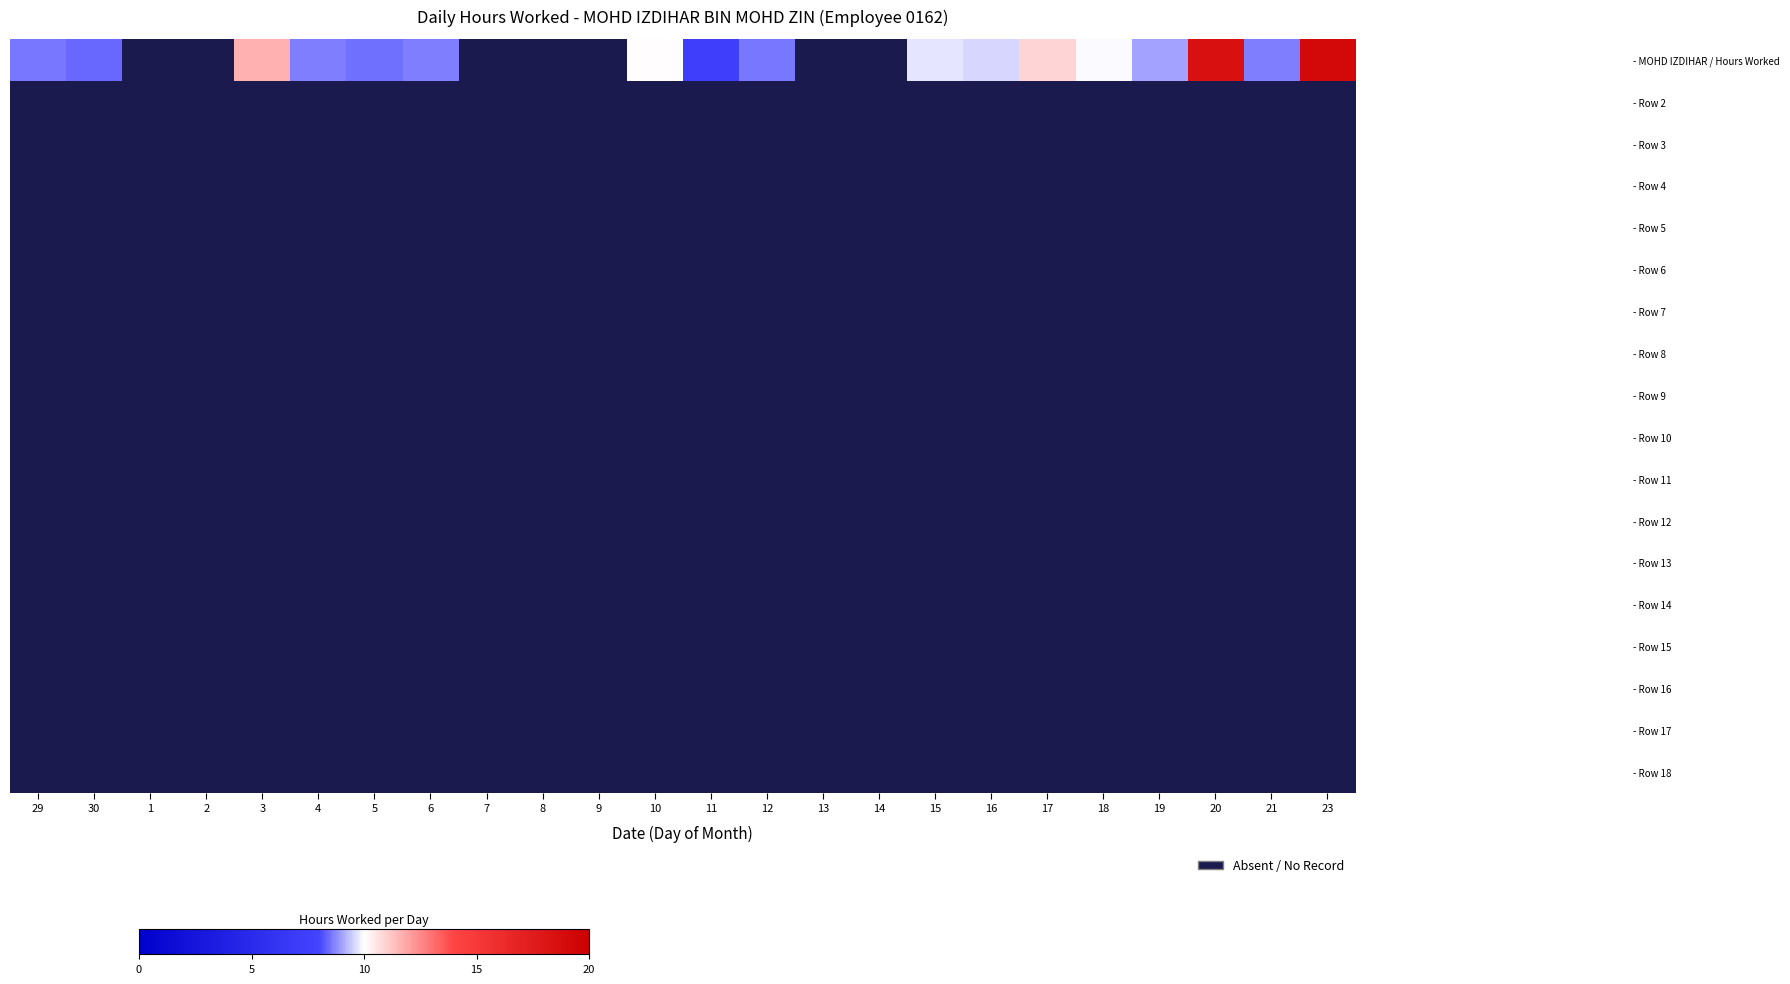

List the labels in order of - Row 12 value, smallest first.

29, 30, 1, 2, 3, 4, 5, 6, 7, 8, 9, 10, 11, 12, 13, 14, 15, 16, 17, 18, 19, 20, 21, 23